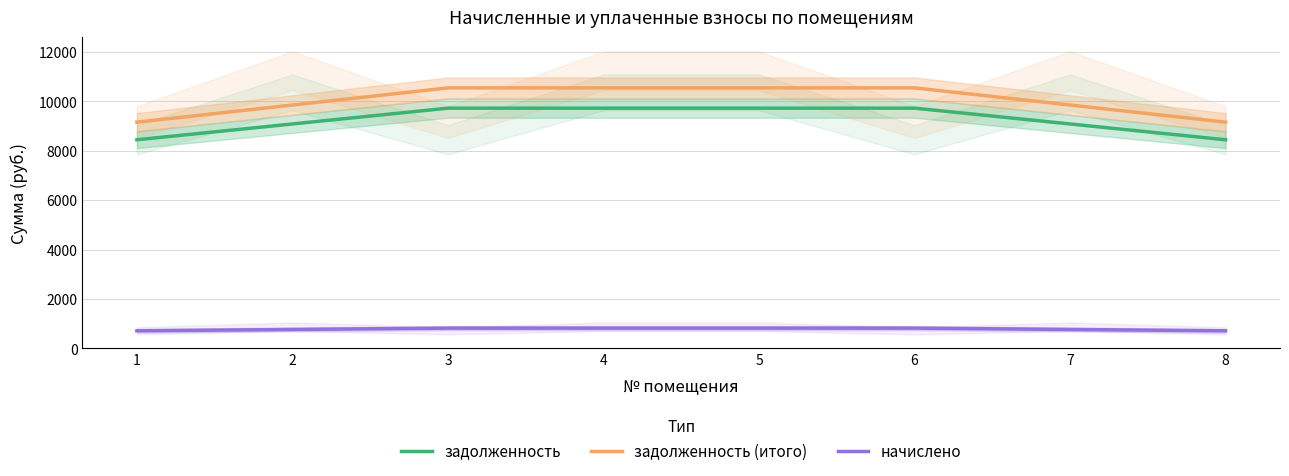

True or false: задолженность has a value of 8448.0 at 1.

True